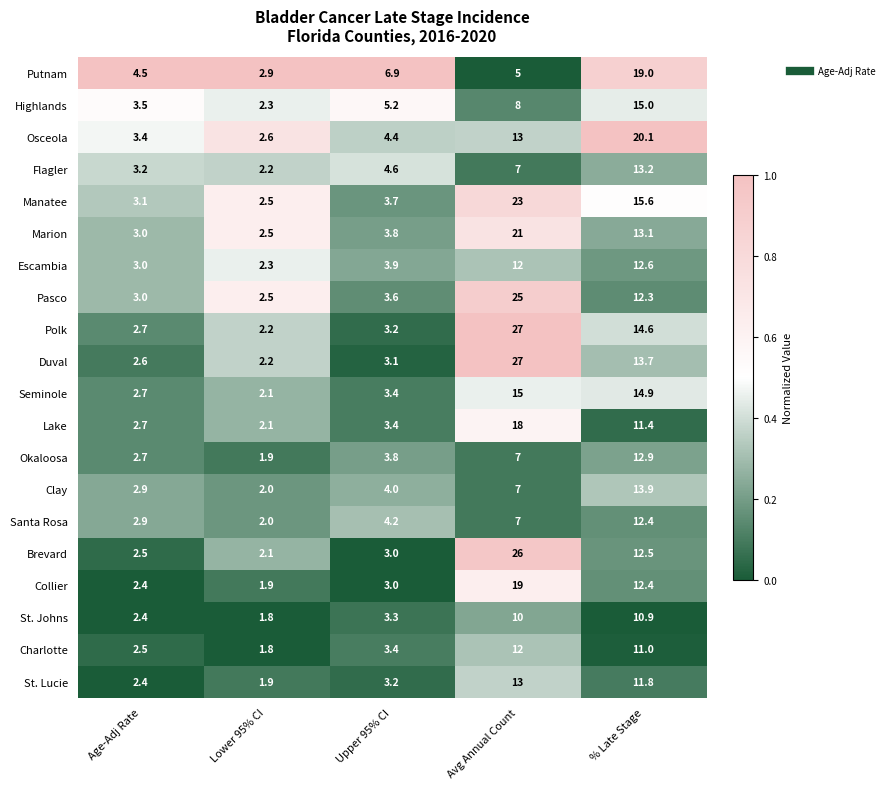

At which label does Okaloosa reach its peak?

% Late Stage